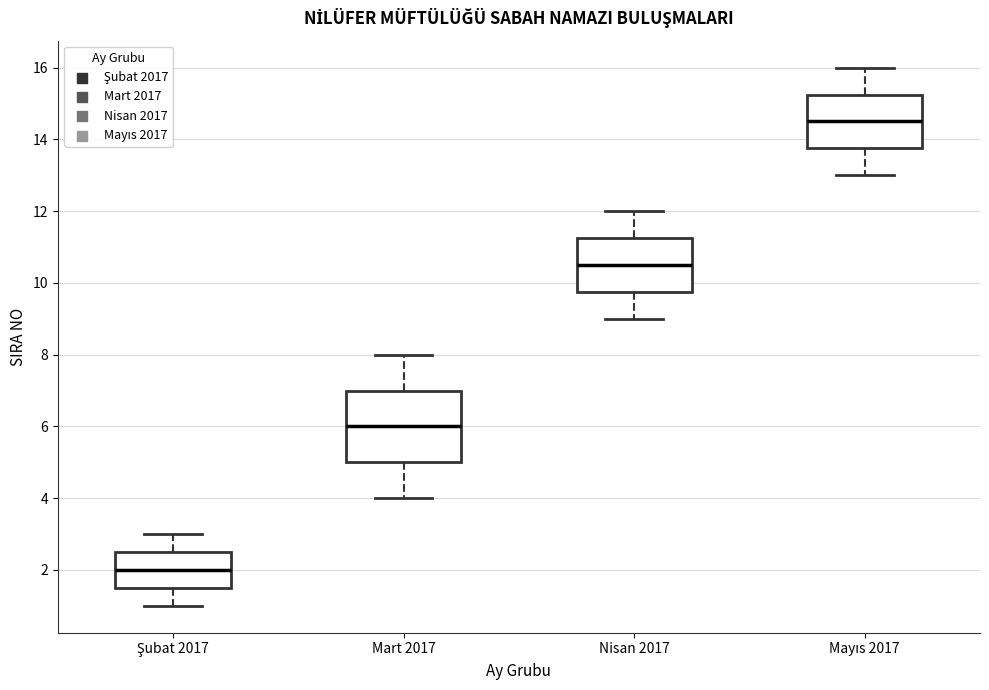

Which box is the tallest, from its lower edge to its upper edge?

Mart 2017